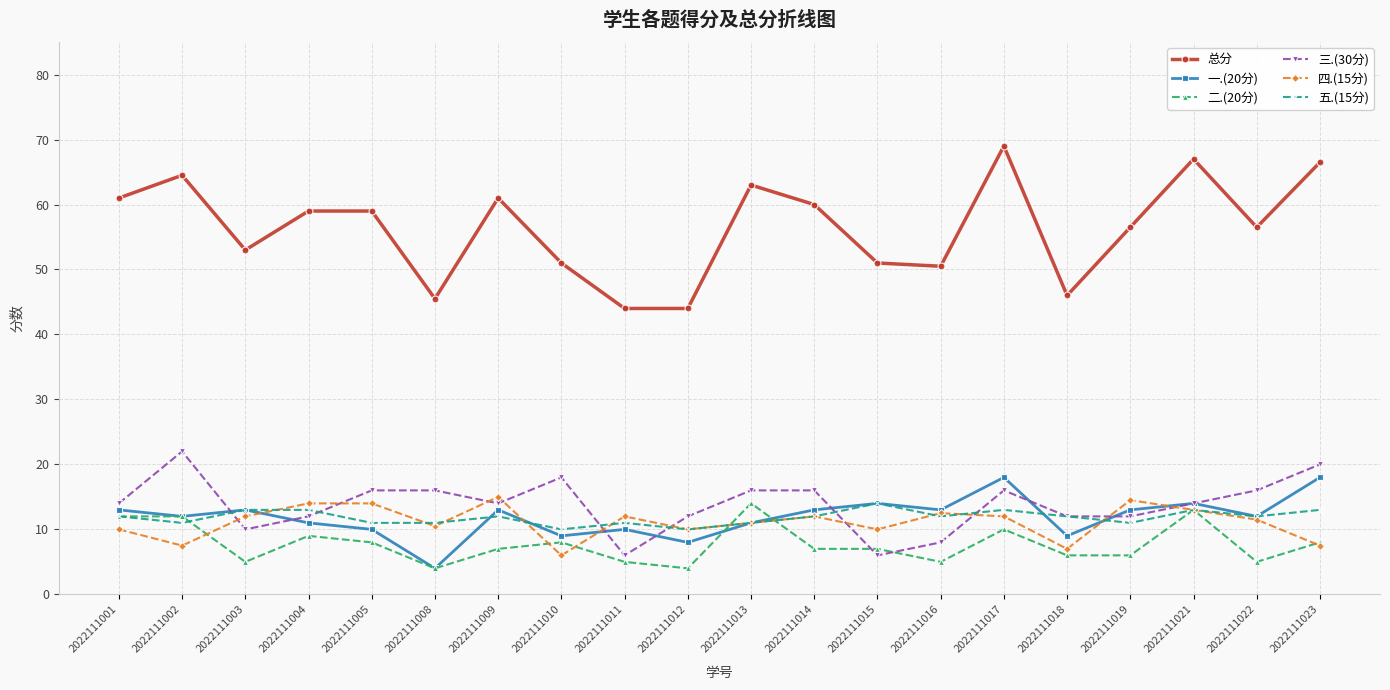

What is the maximum value shown in the chart?

69.0